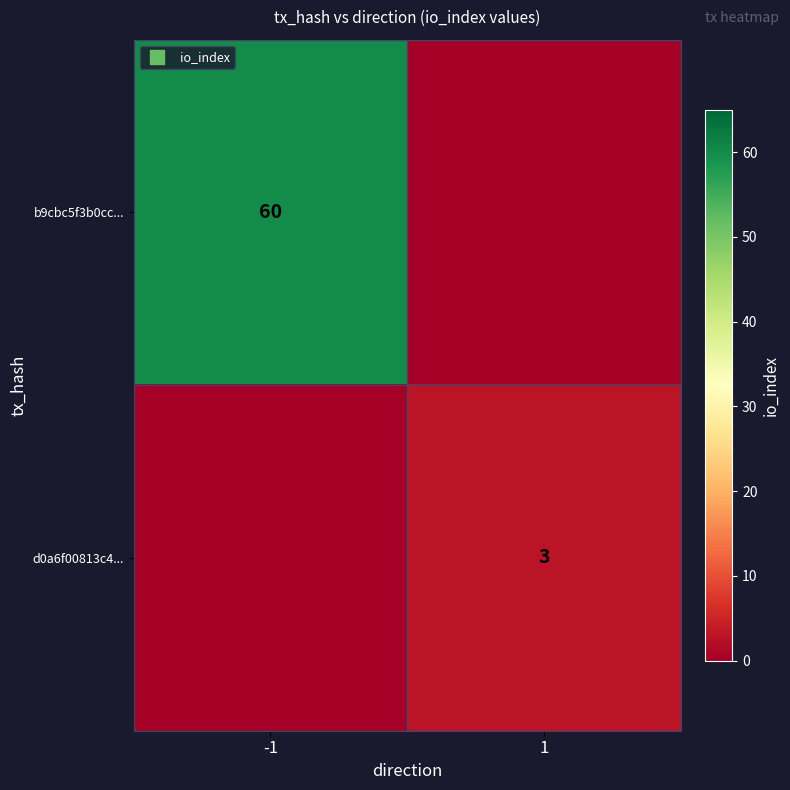

Which series has the largest total across all categories?

b9cbc5f3b0cc...